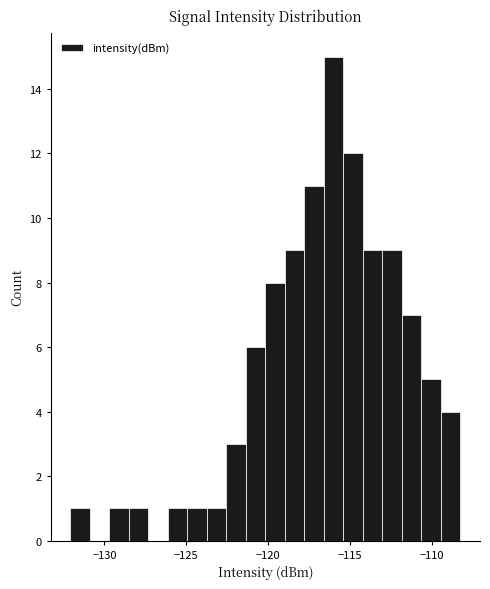

Read against the x-axis, roughly where is the centre of the tallest bar?

-116.0